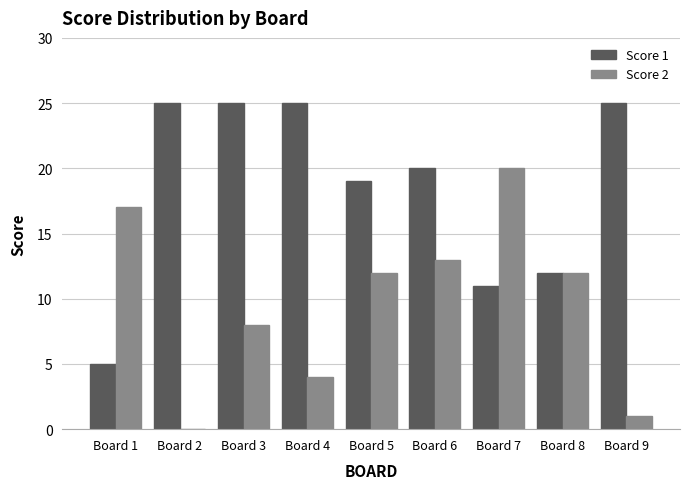

Is the value of Score 2 at Board 8 greater than the value of Score 1 at Board 7?

Yes